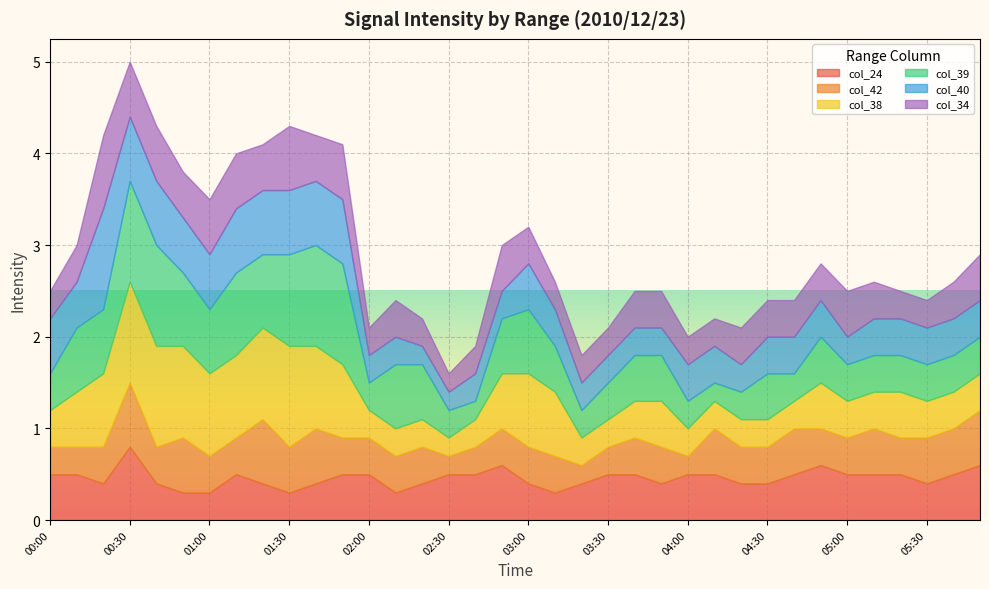

What position from the right is 00:00?

36